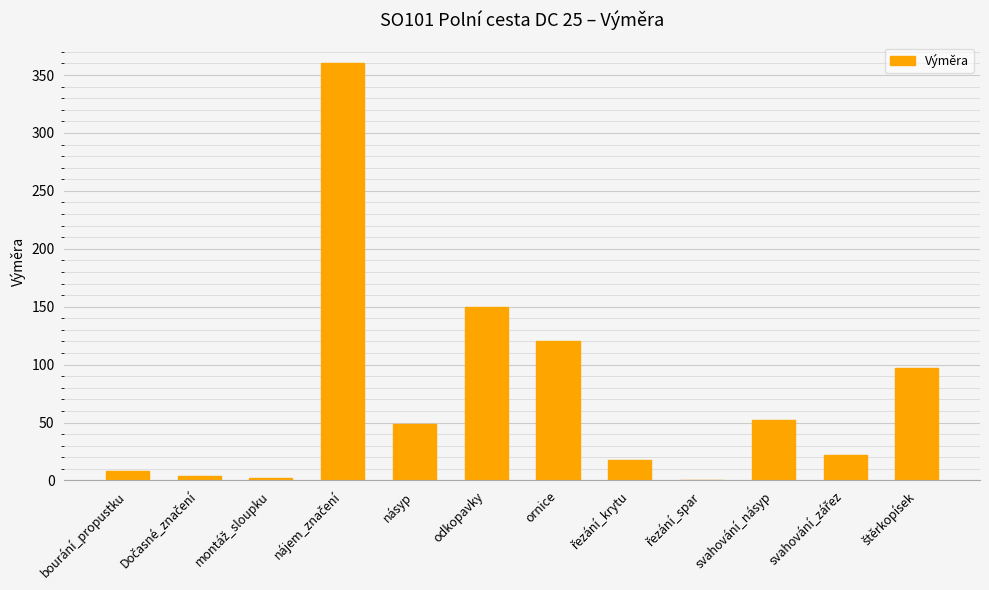

What is the maximum value shown in the chart?

360.0